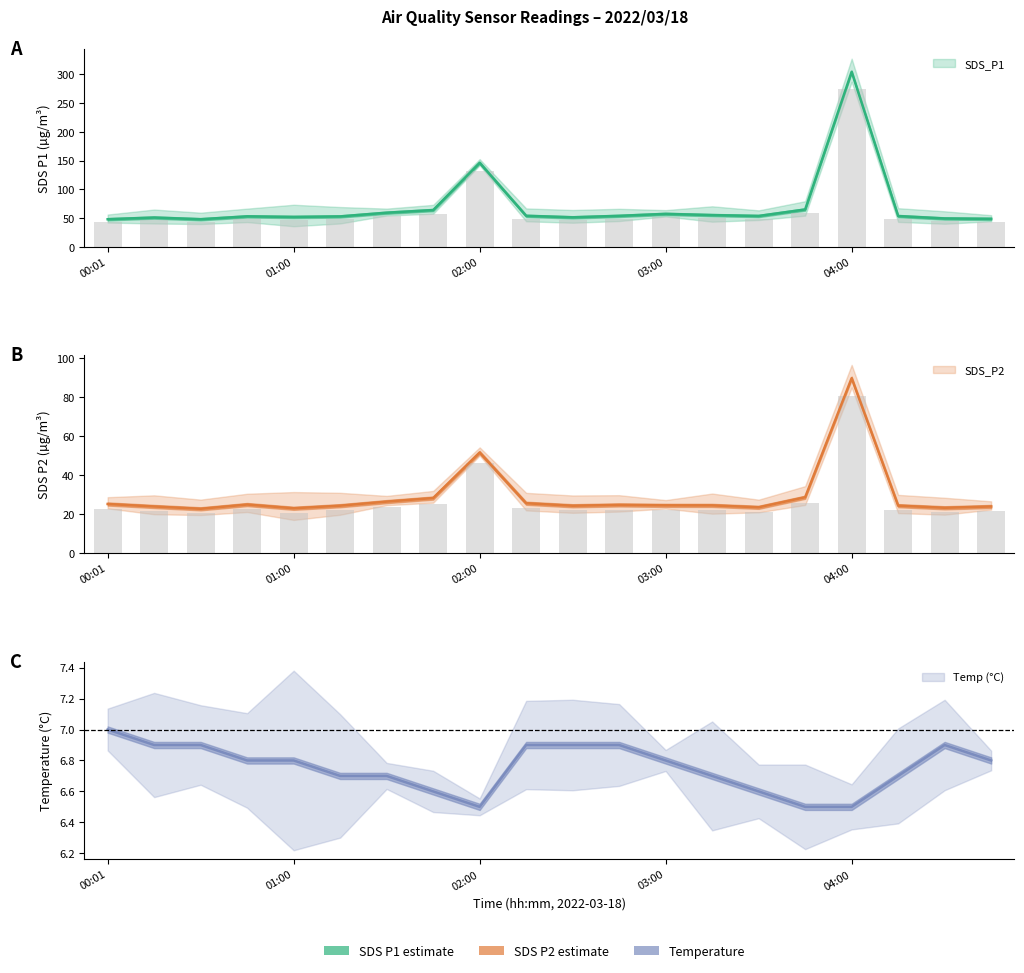

What is the total value across all series at 04:15?

79.2